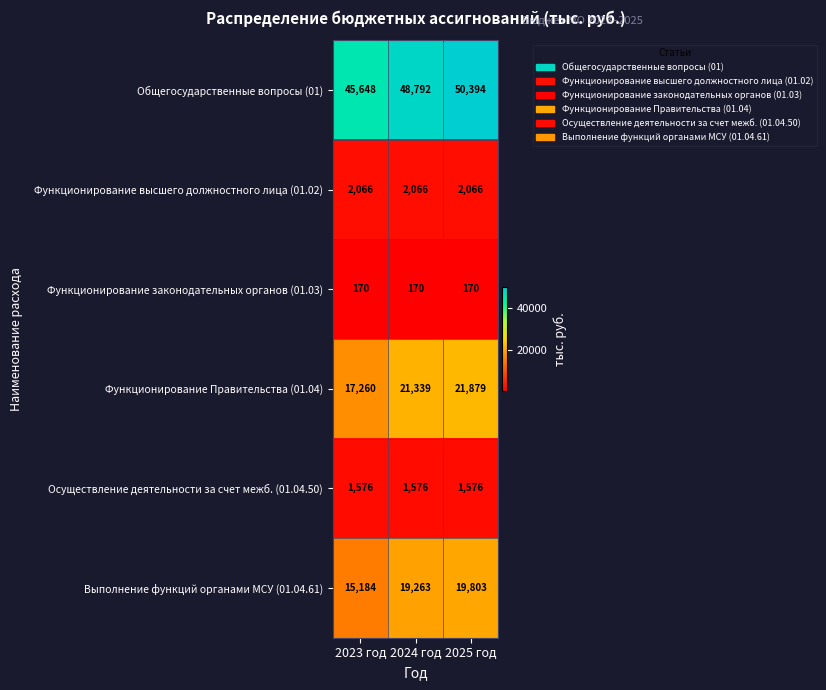

Is the value of Выполнение функций органами МСУ (01.04.61) at 2025 год greater than the value of Функционирование высшего должностного лица (01.02) at 2023 год?

Yes